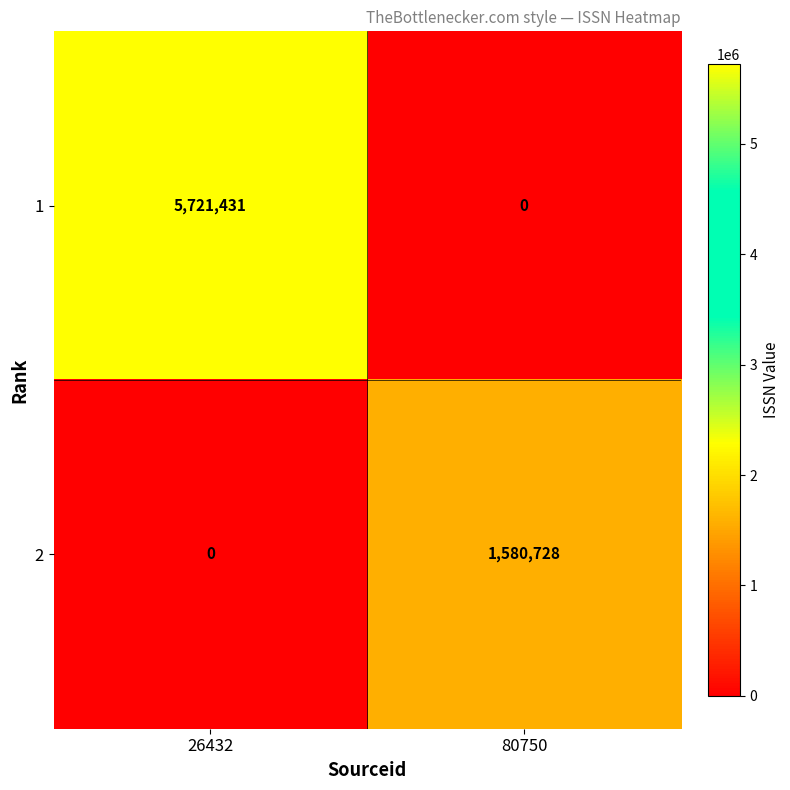

What is the sum of all 1 values?

5721431